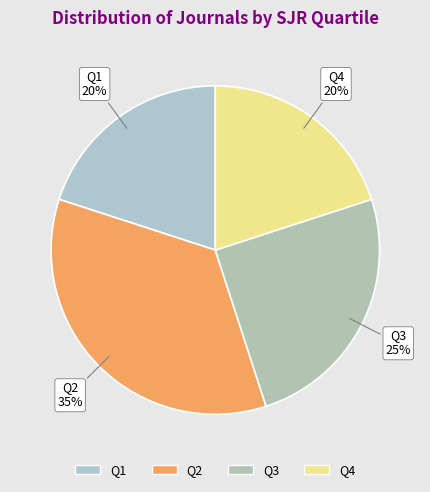

True or false: Q2 accounts for 26% of the total.

False